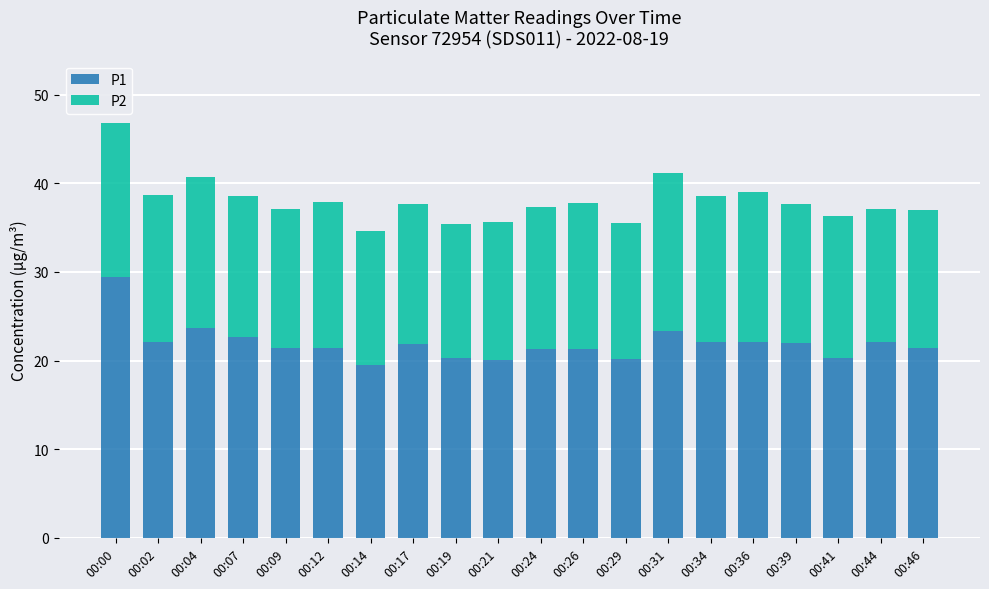

What is the value of the P1 bar at the 11th from the left?

21.3